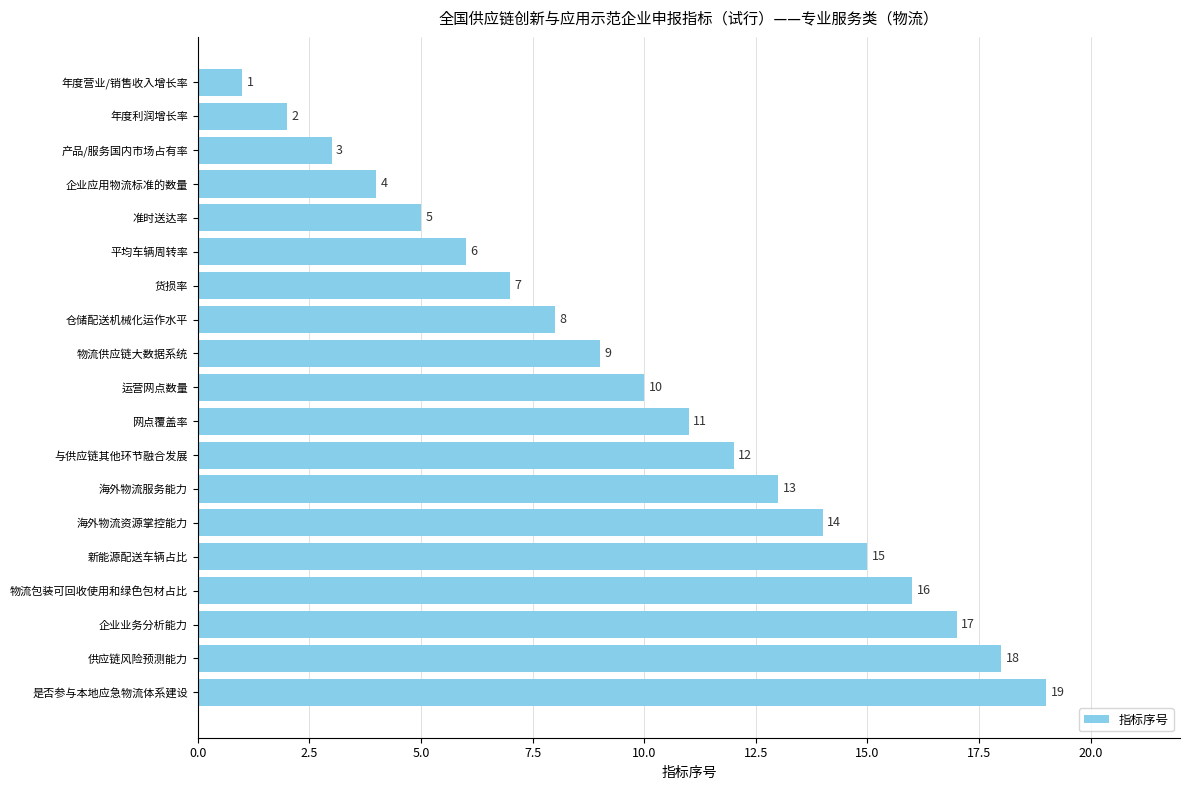

Does the chart contain any negative values?

No